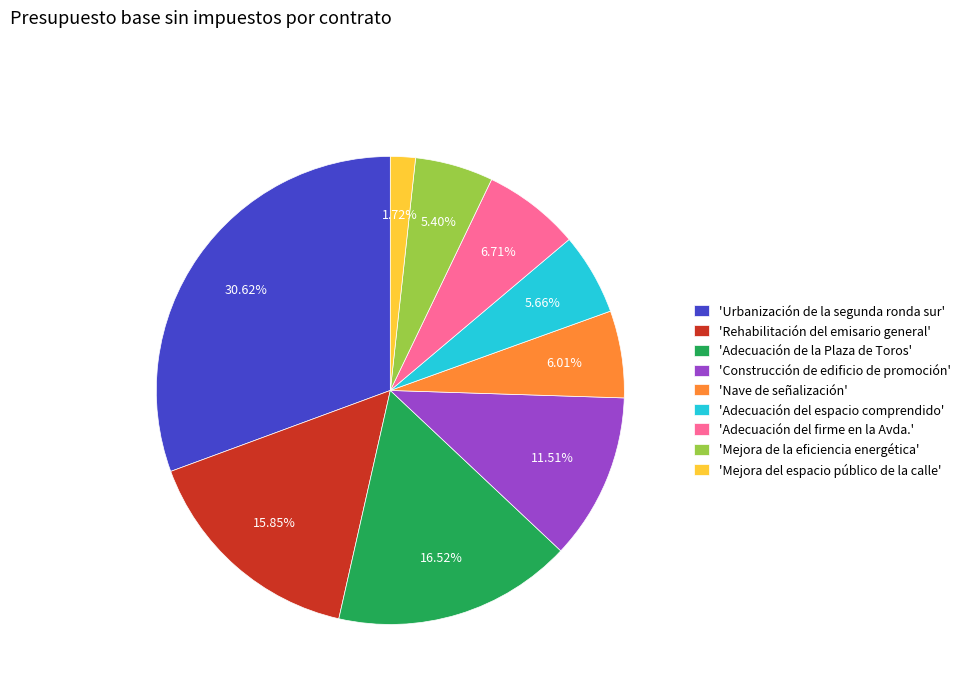

Does 'Mejora del espacio público de la calle' account for over 50% of the chart?

No